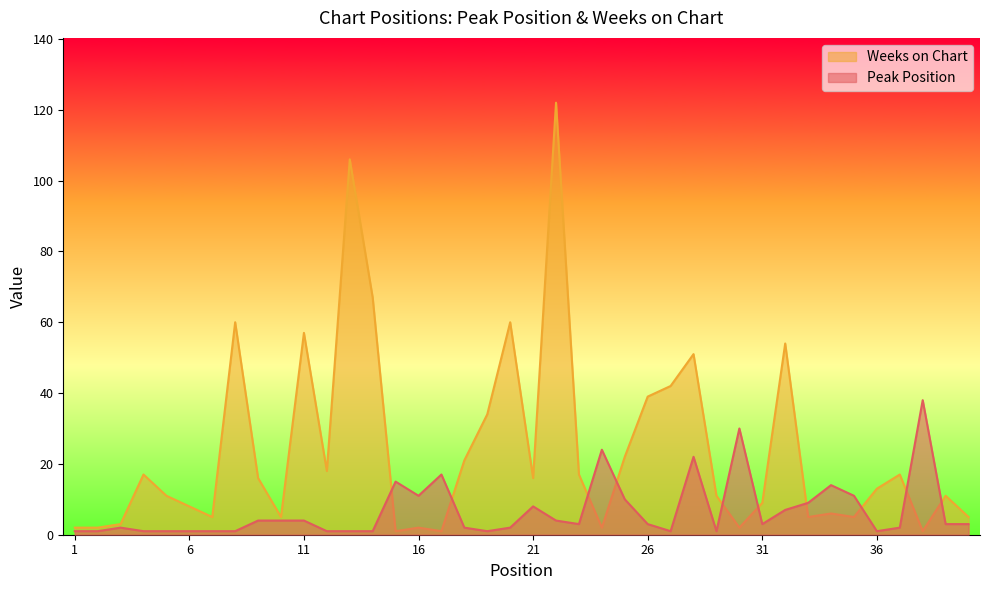

True or false: Peak Position has a value of 11 at 16.

True